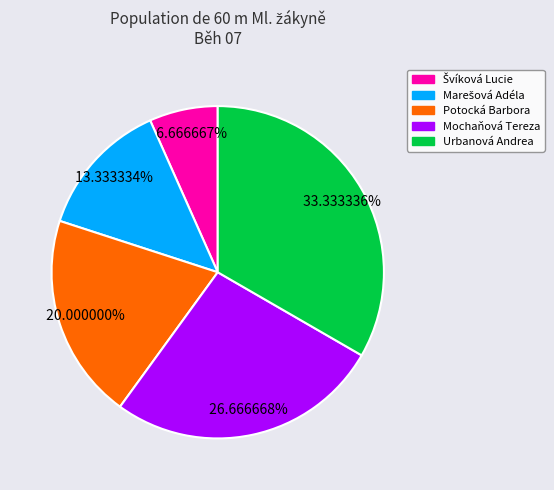

Is there any slice that represents more than half of the pie?

No